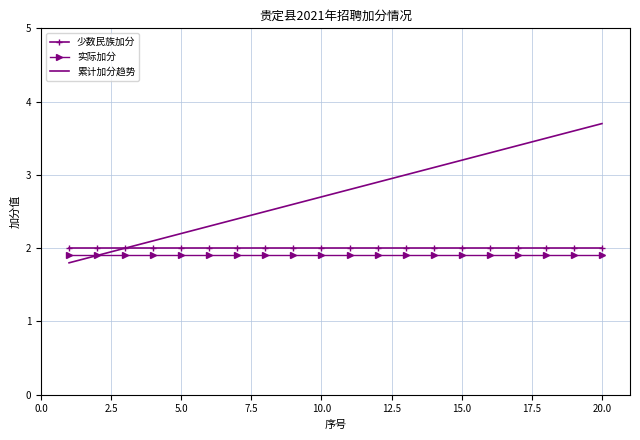

What is the difference between the second highest and minimum values in the 累计加分趋势 series?

1.8